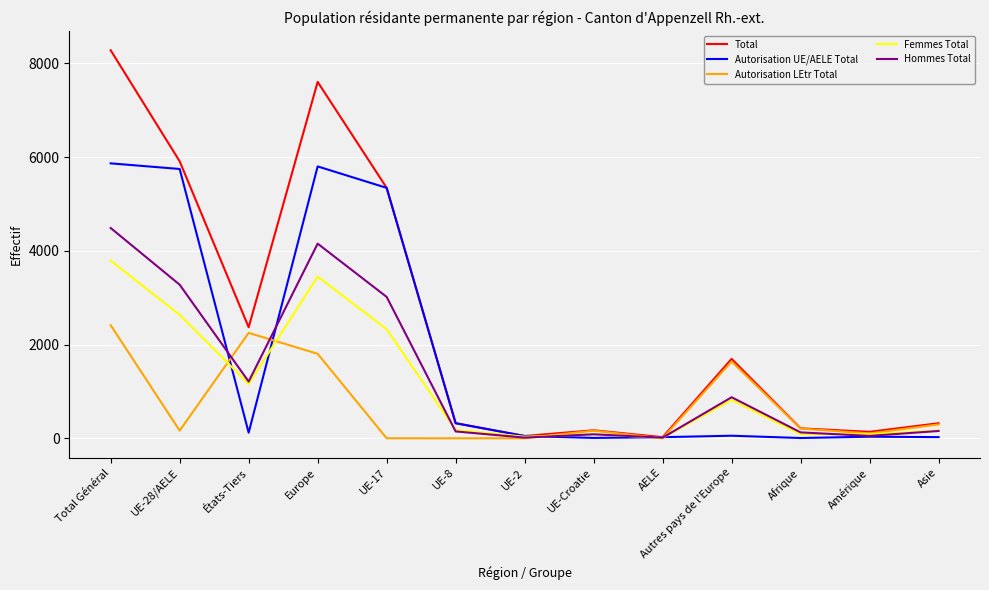

Is it true that Femmes Total equals 6143 at Europe?

False